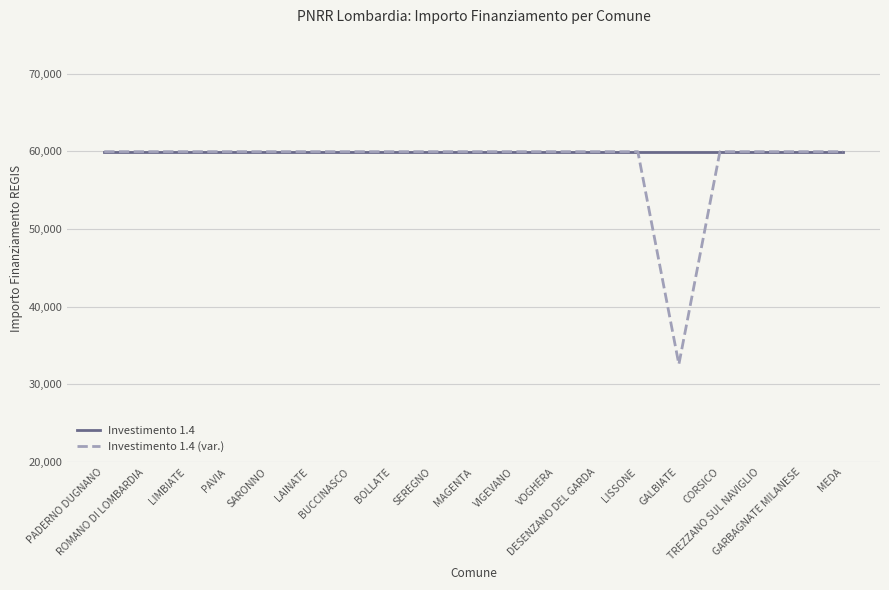

Which series has the widest spread of values?

Investimento 1.4 (var.)